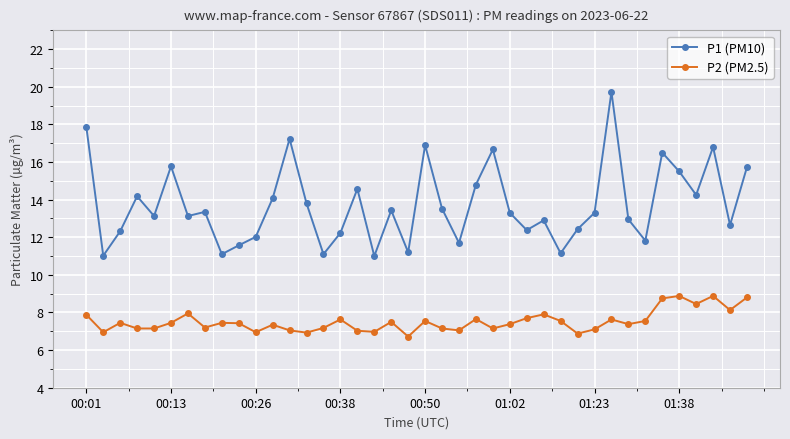

Which series has the widest spread of values?

P1 (PM10)